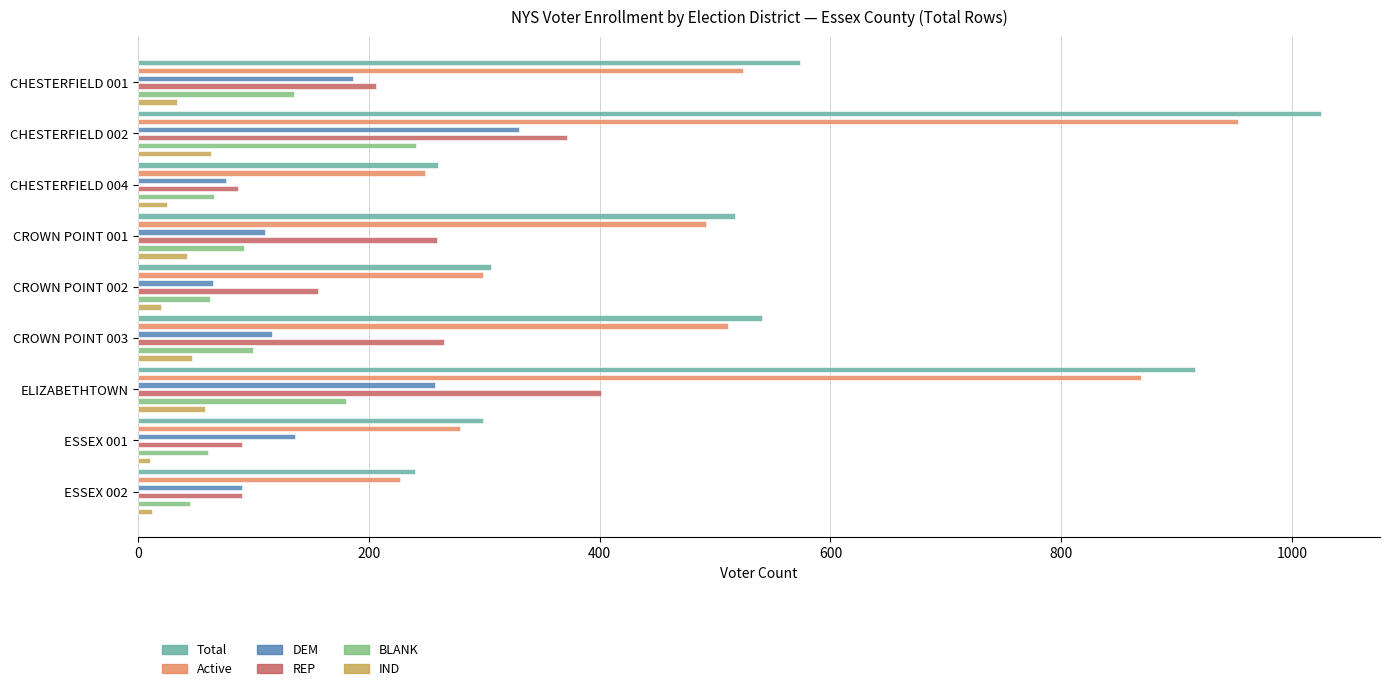

What is the difference between the maximum and second lowest values in the BLANK series?

180